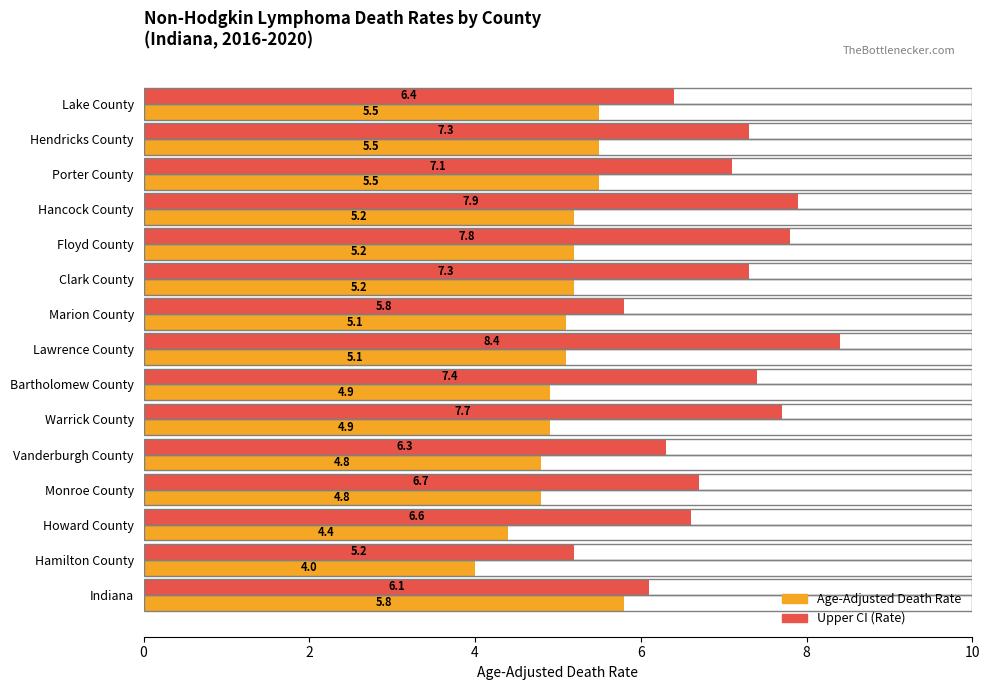

Rank the series by their average value, from lowest to highest.

Age-Adjusted Death Rate, Upper CI (Rate)